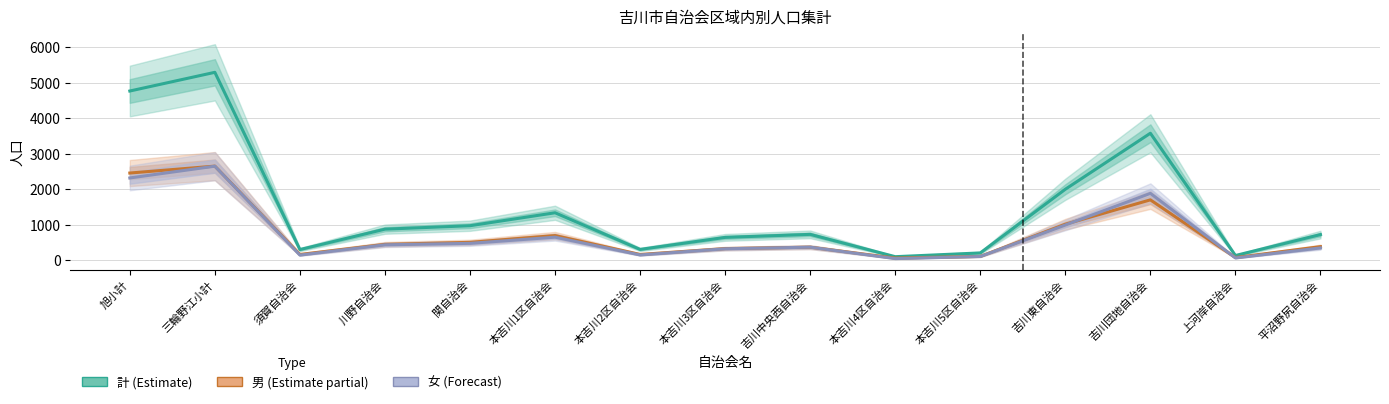

True or false: 計 (Total) has a value of 531 at 川野自治会.

False